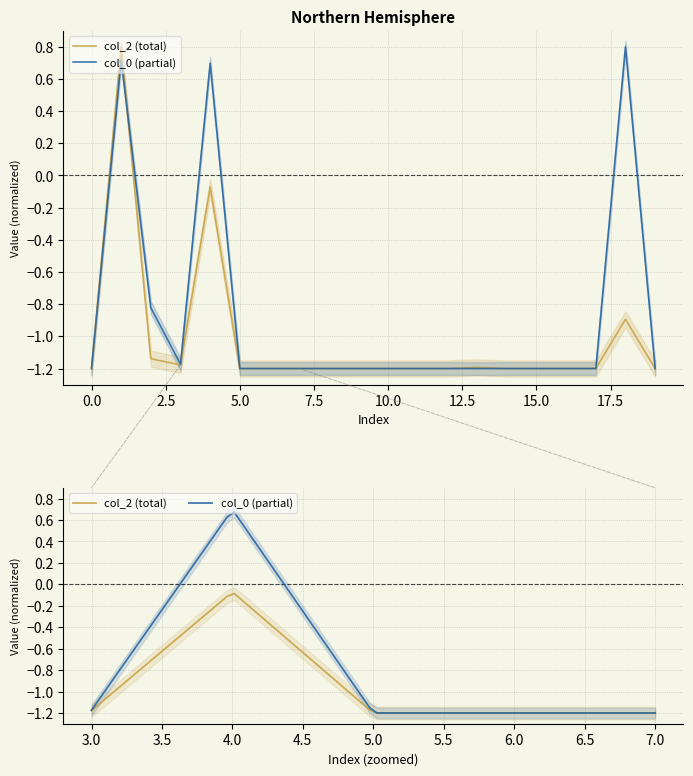

What is the total value across all series at 14?

-2.4